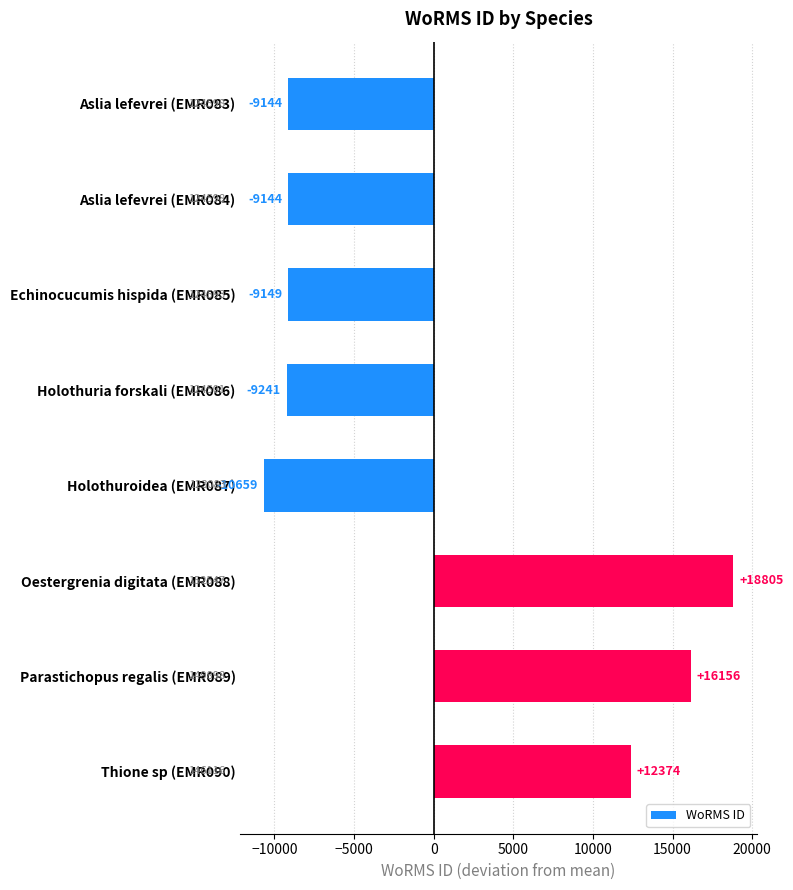

What is the difference between the values at Echinocucumis hispida (EMR085) and Holothuroidea (EMR087)?

1510.0